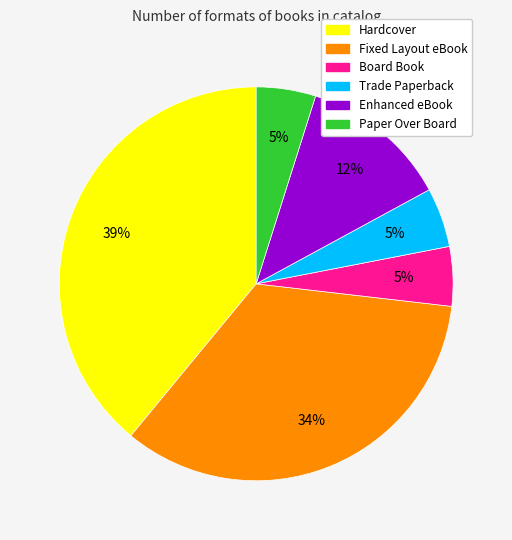

To the nearest percent, what portion does Trade Paperback represent?

5%